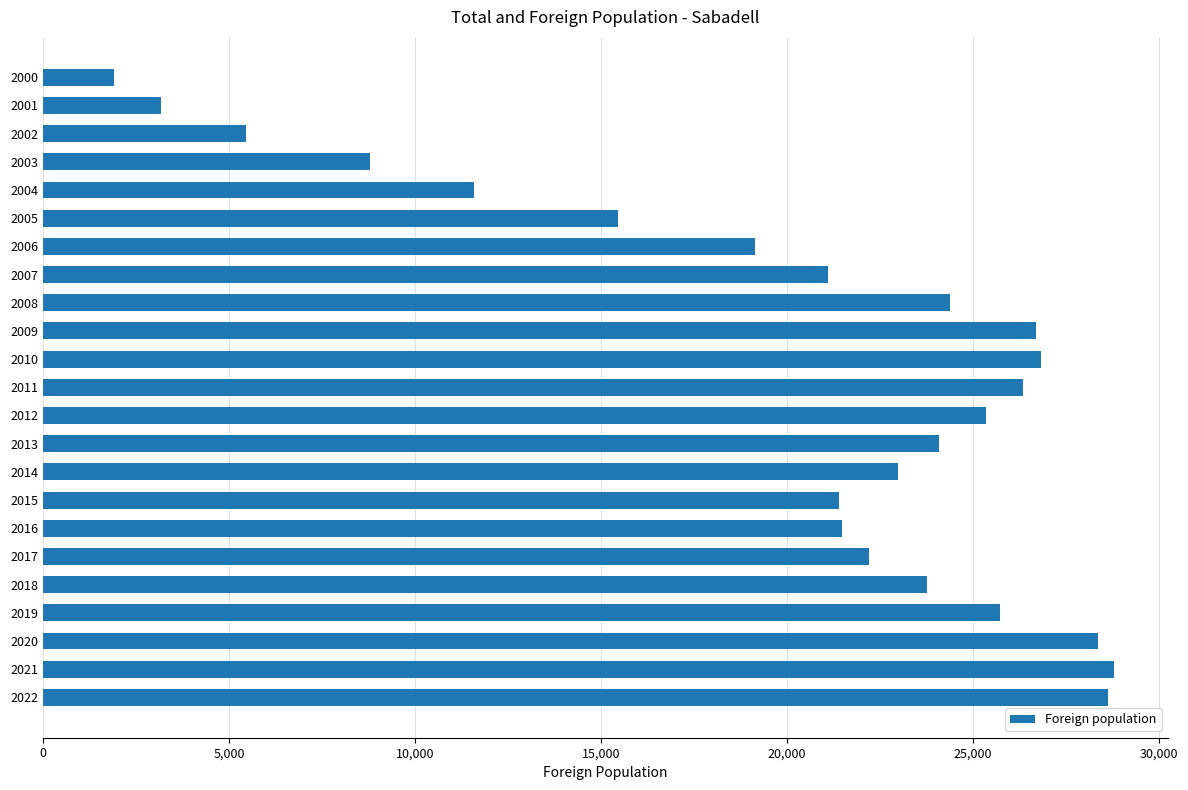

Is it true that the value at 2001 is 3178?

True